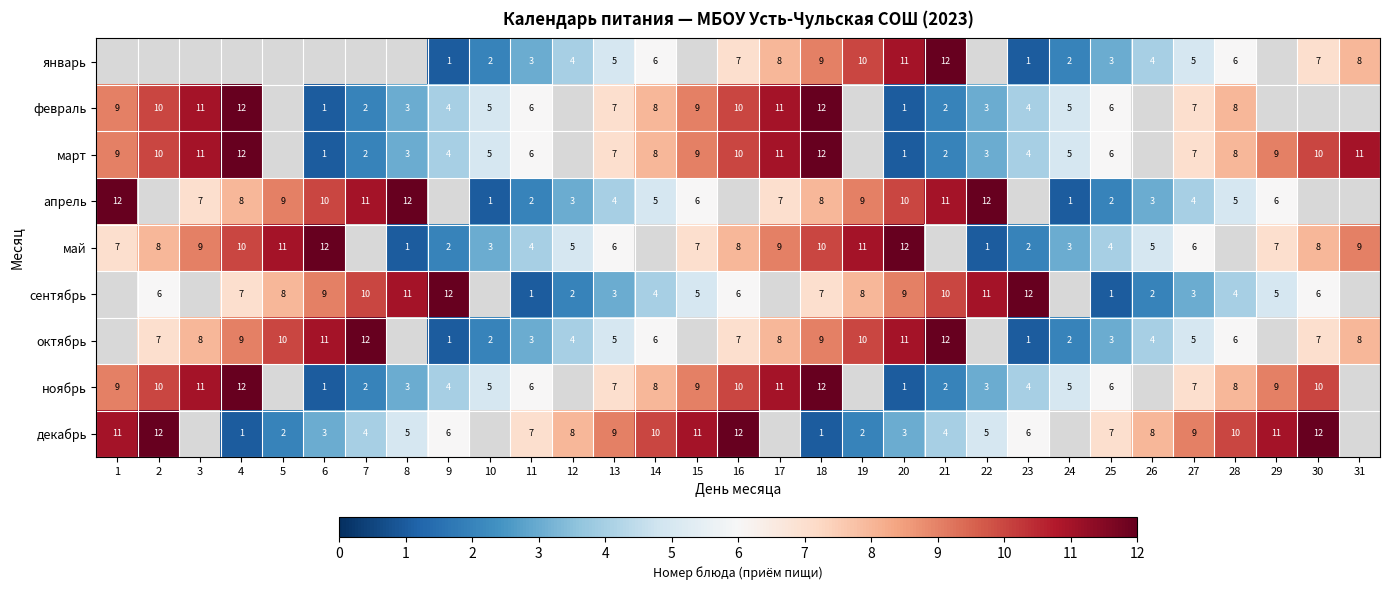

What is the sum of the сентябрь values at 30 and 19?

14